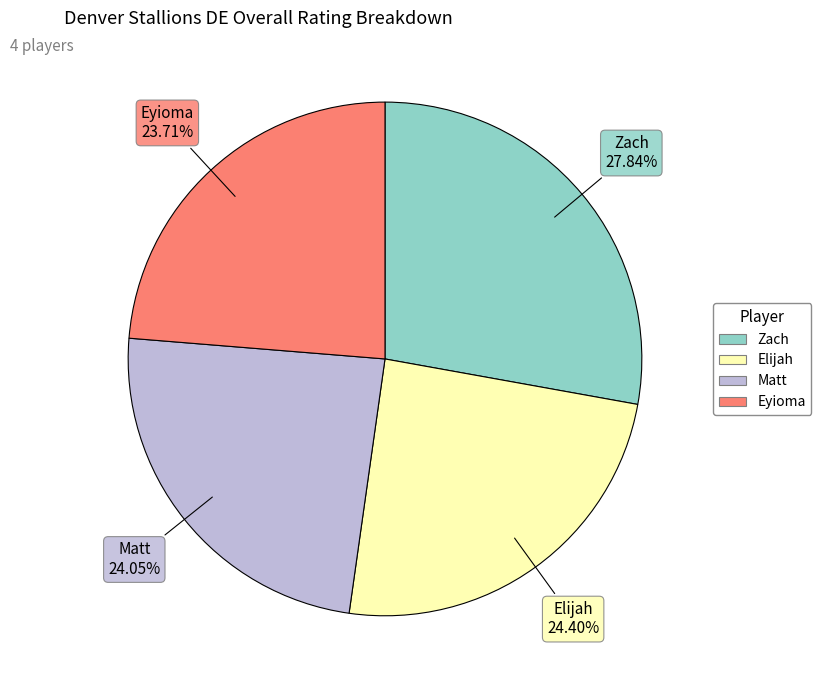

Between Zach and Matt, which is larger?

Zach